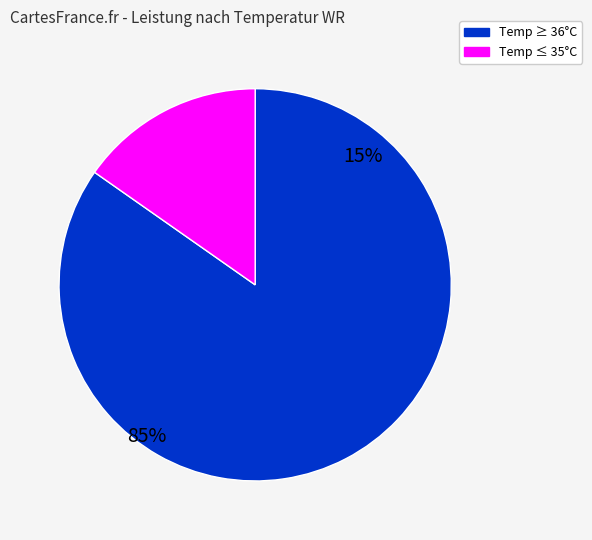

Count the number of slices in the pie.

2